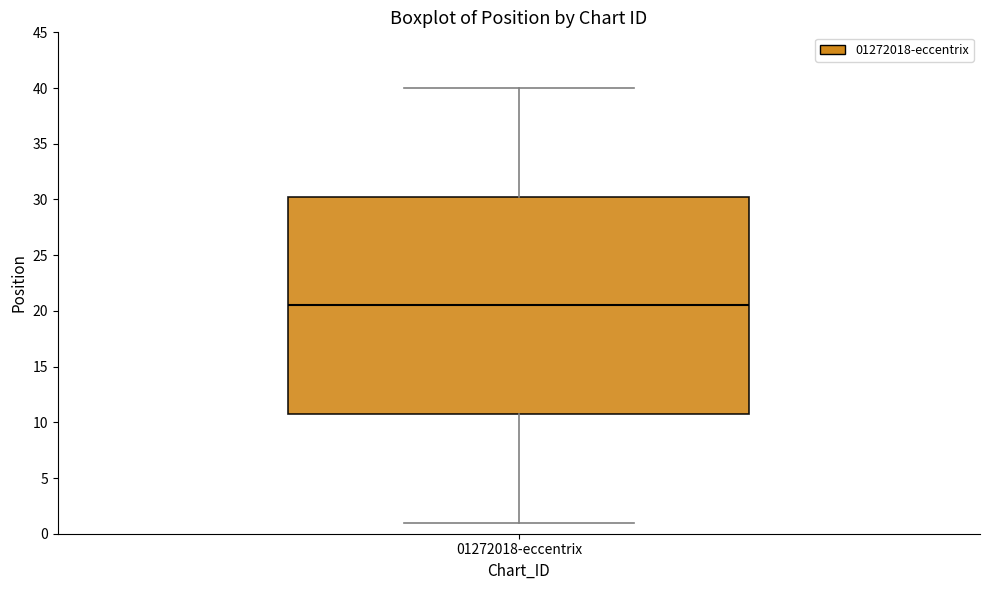

Read this box plot against the y-axis: the position of the median line, the range covered by the box, and the ends of both whiskers. The values are not printed on the chart, so give them approximately, as read against the axis.

median 20.5, box 11.0 to 30.5, whiskers 1.0 to 40.0